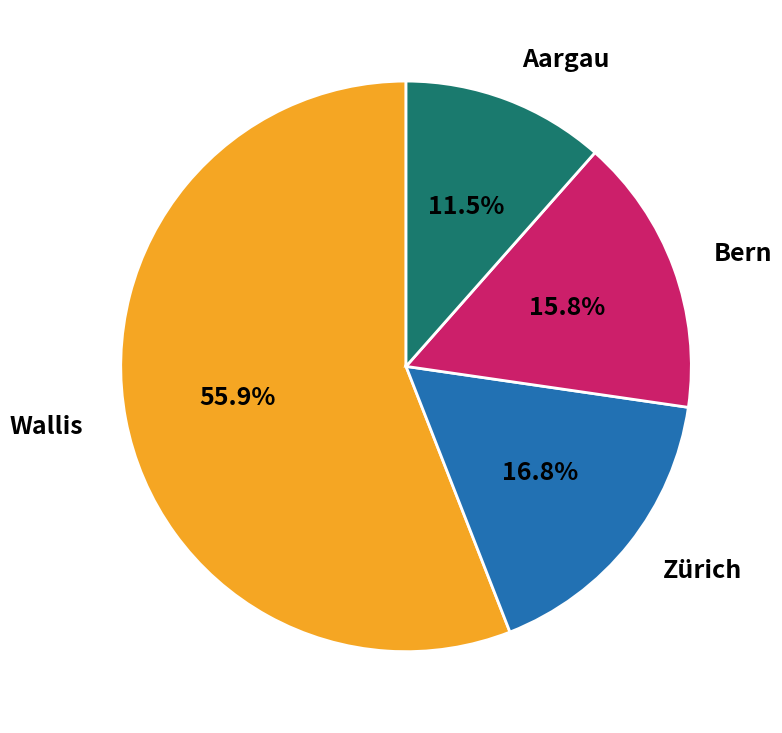

Which slice is the largest?

Wallis